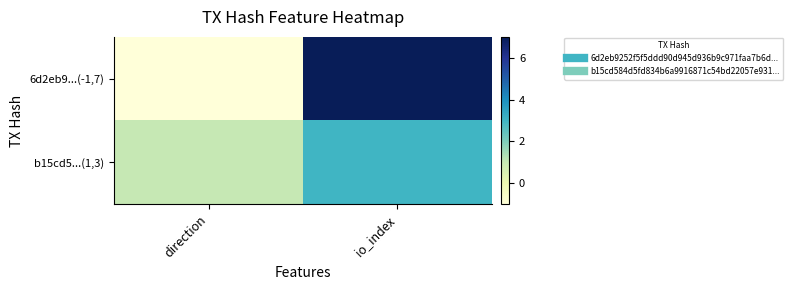

Reading left to right, what are all the values shown in this chart?

6d2eb9...(-1,7): direction=-1	io_index=7
b15cd5...(1,3): direction=1	io_index=3